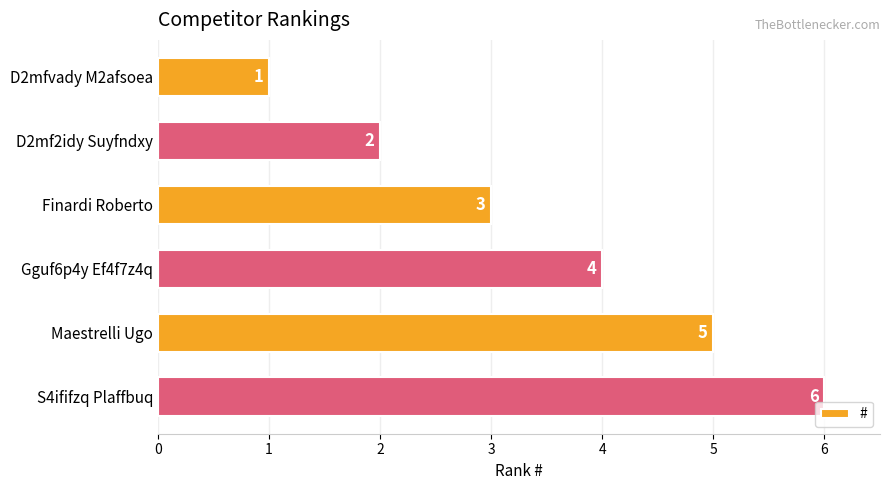

How many values are below 4?

3